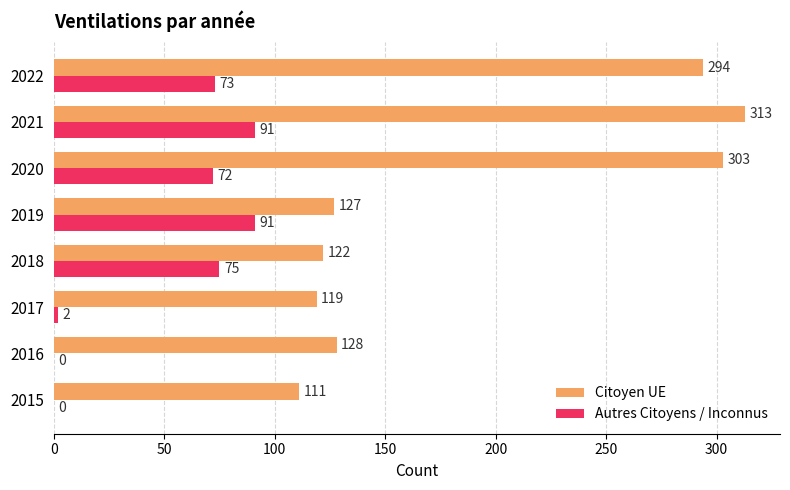

What is the sum of all Citoyen UE values?

1517